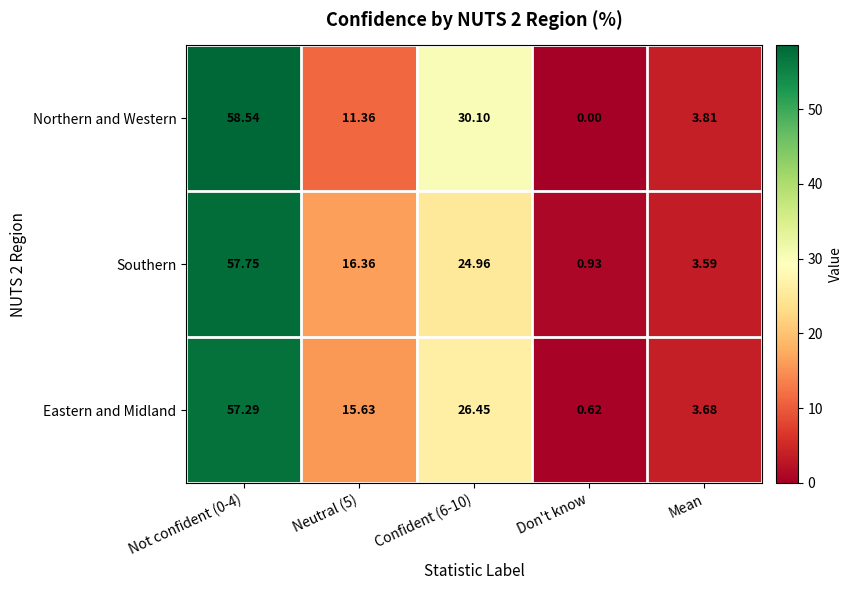

Is the value of Southern at Confident (6-10) greater than the value of Eastern and Midland at Neutral (5)?

Yes